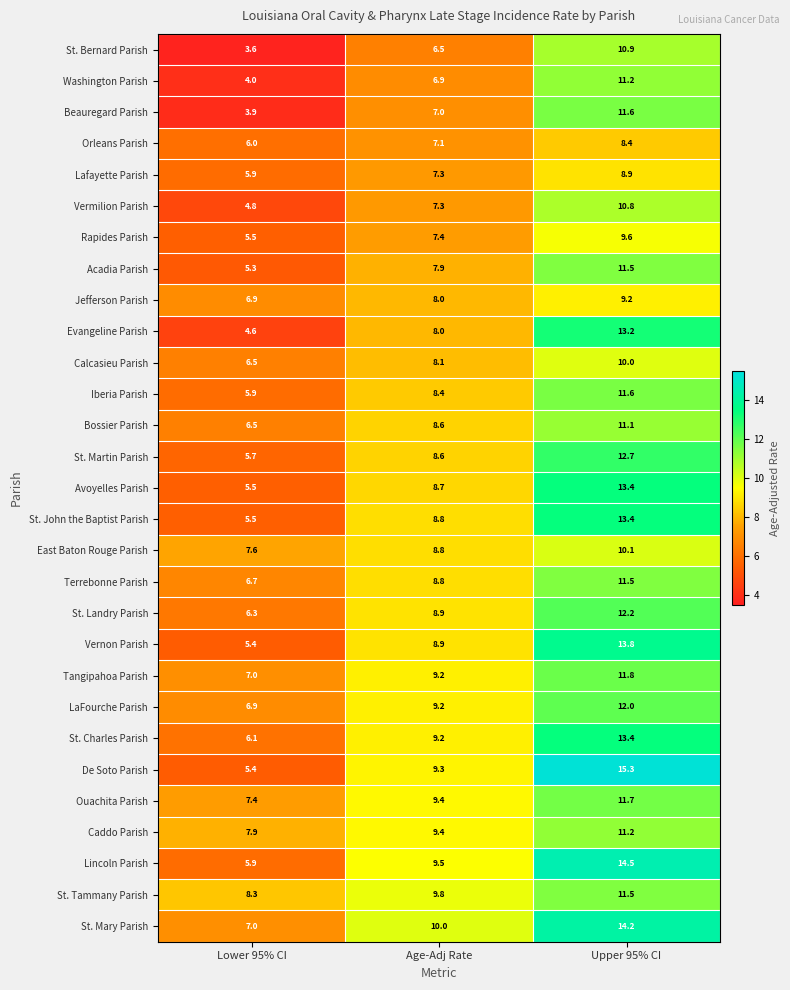

Is it true that Acadia Parish equals 11.5 at Upper 95% CI?

True